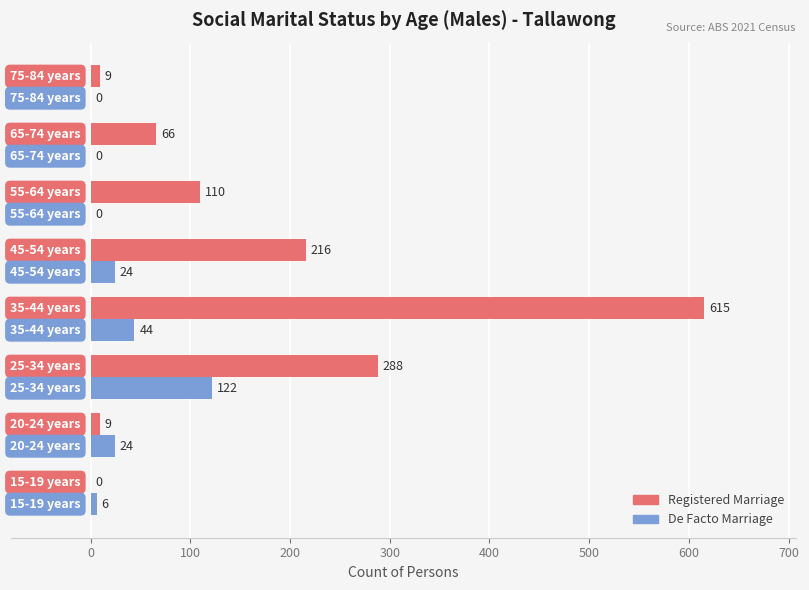

What is the maximum value shown in the chart?

615